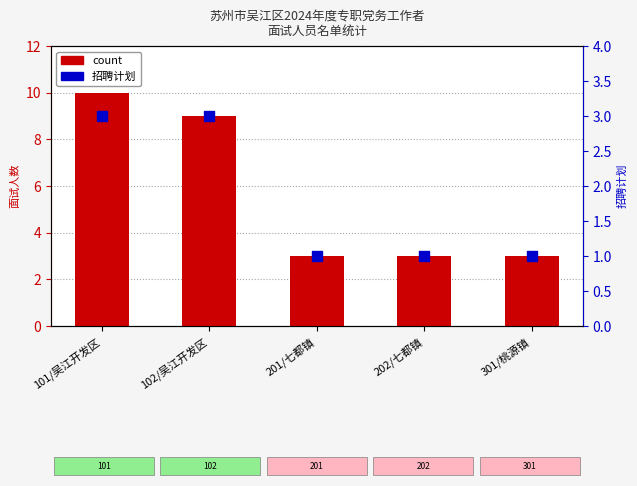

What is the total value across all series at 101/吴江开发区?

13